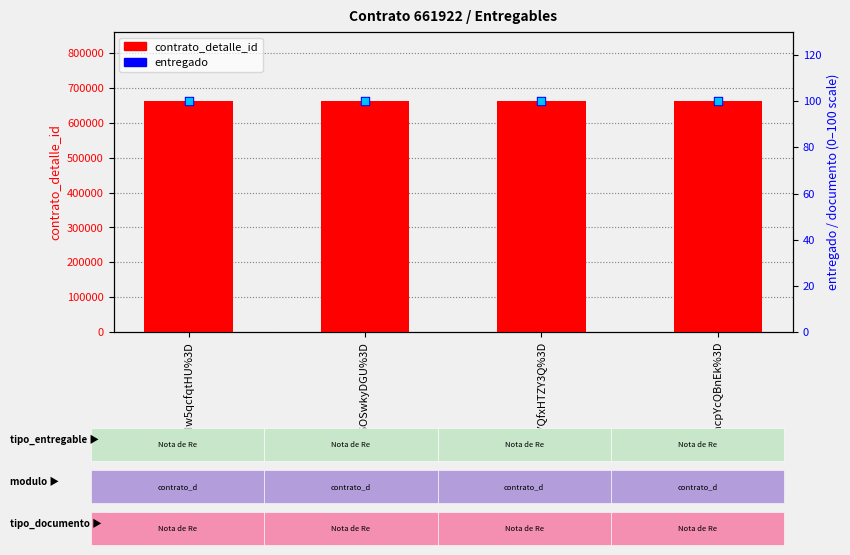

Which series reaches the maximum Y coordinate?

contrato_detalle_id